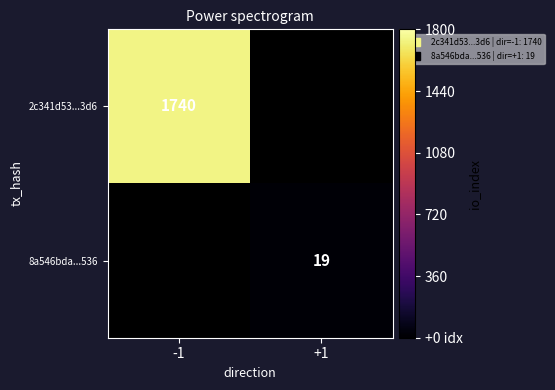

Is it true that 8a546bda...536 equals 19.0 at +1?

True